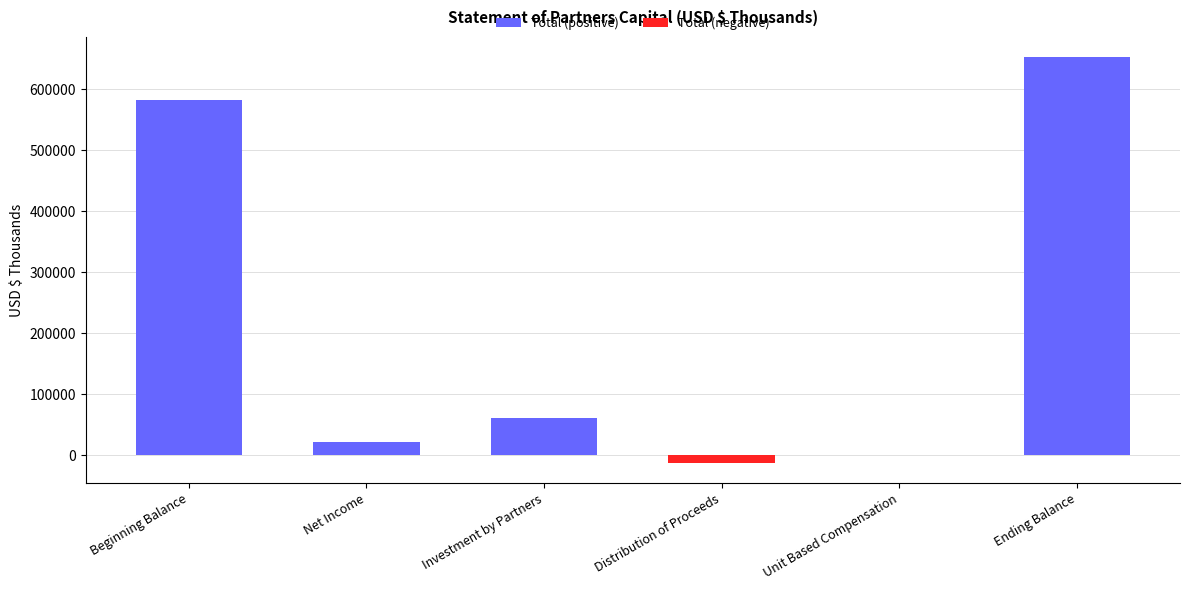

What is the sum of the Total (positive) values at Beginning Balance and Investment by Partners?

643689